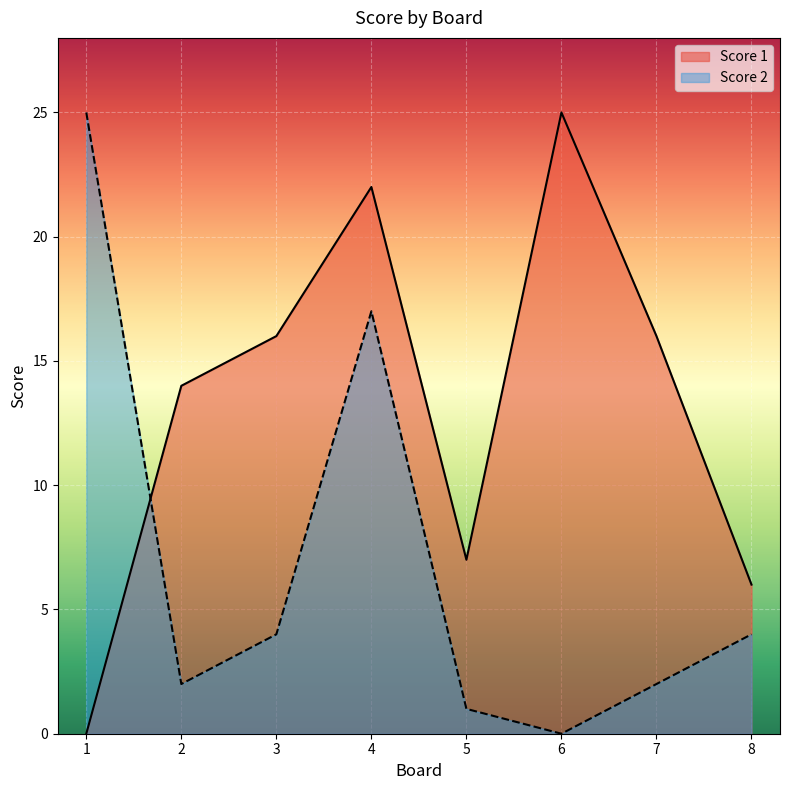

Where is the first local maximum for Score 2?

4